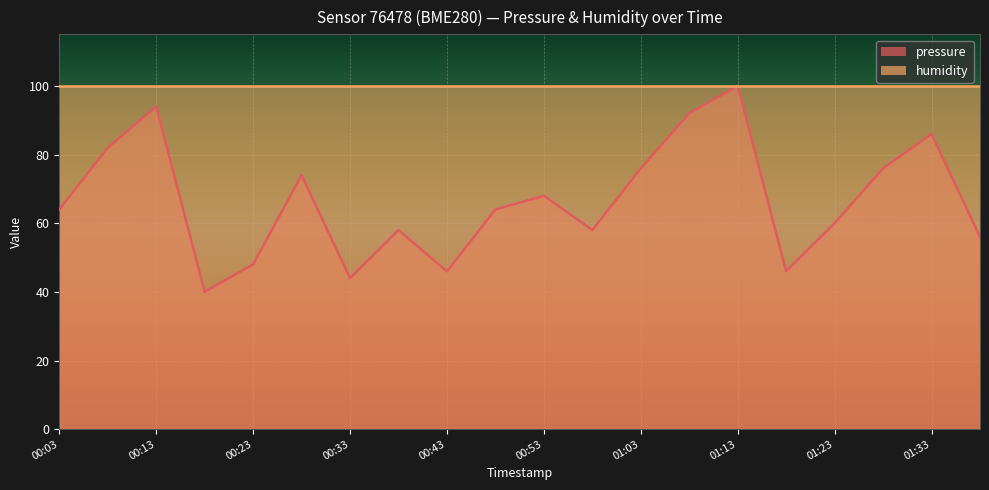

Reading left to right, what are all the values shown in this chart?

64.0	82.0	94.0	40.0	48.0	74.0	44.0	58.0	46.0	64.0	68.0	58.0	76.0	92.0	100.0	46.0	60.0	76.0	86.0	56.0